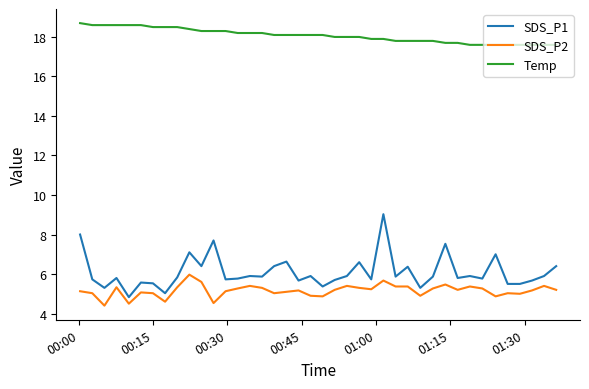

Which series has the largest range (max minus min)?

SDS_P1